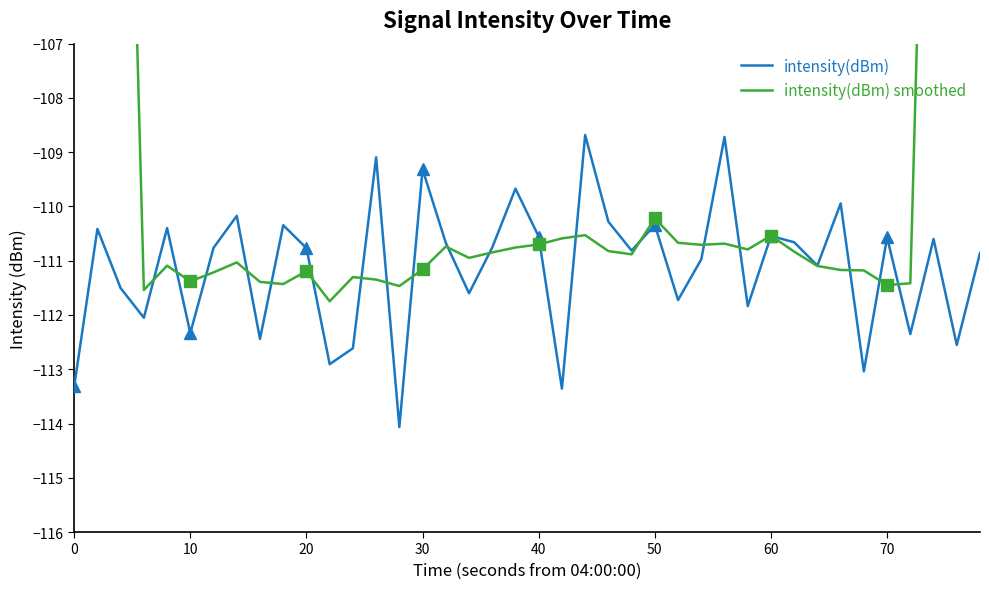

Is it true that intensity(dBm) equals -196.4 at 50?

False